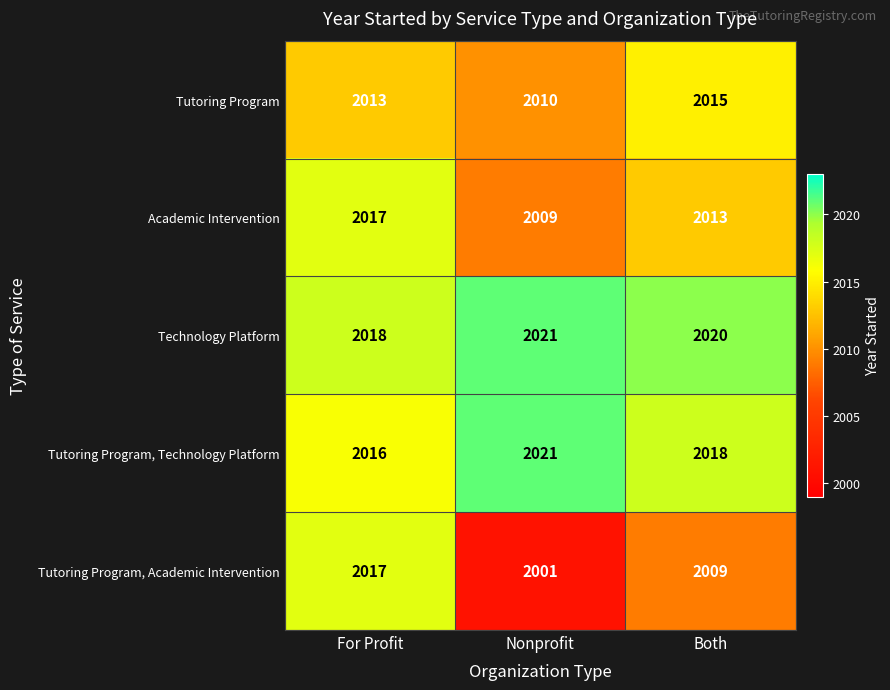

Count the Technology Platform values in the range 2018 to 2021.

3